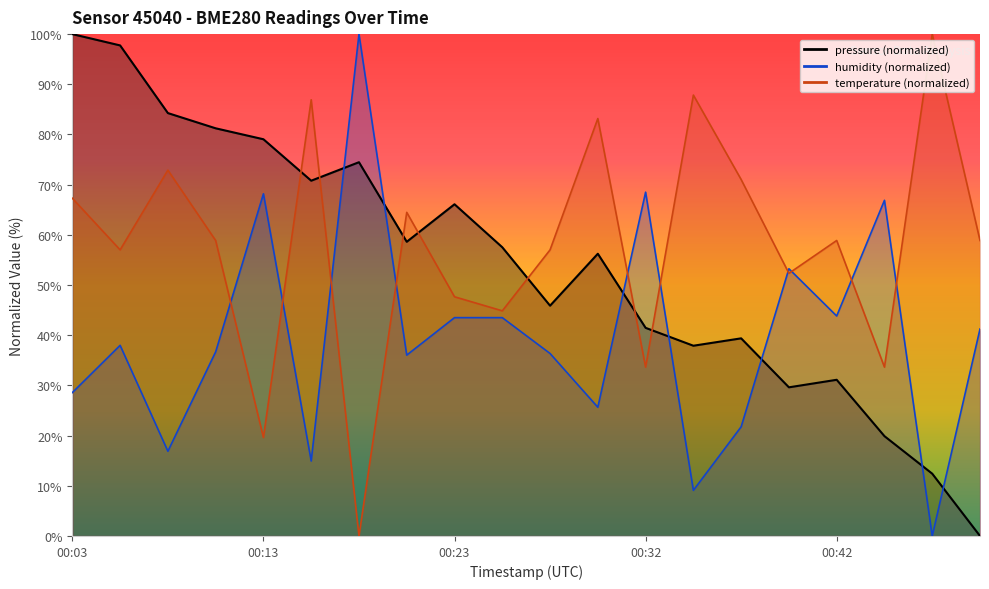

Is it true that temperature equals 20.8 at 00:40?

False